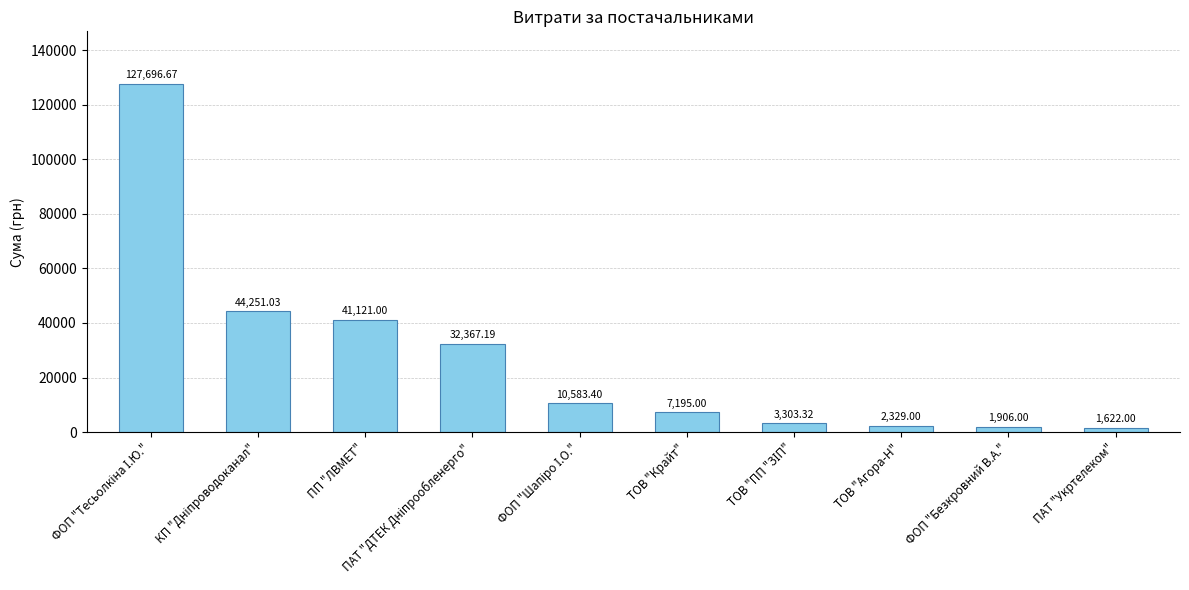

What is the label of the 8th bar from the right?

ПП "ЛВМЕТ"